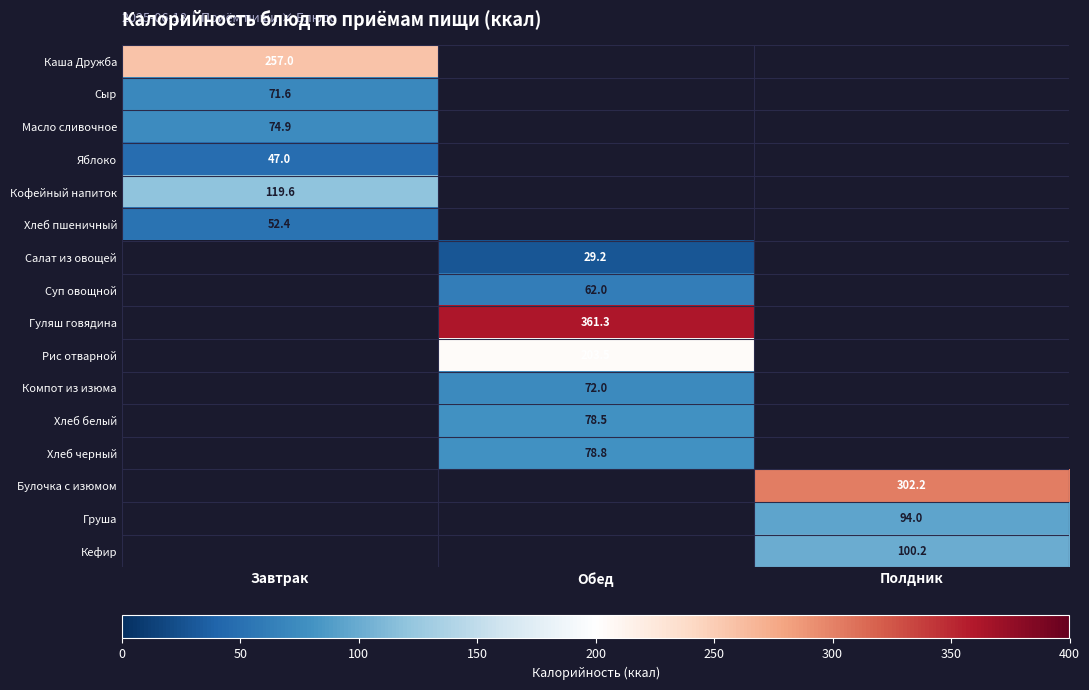

Is it true that Хлеб белый equals 49.4 at Обед?

False